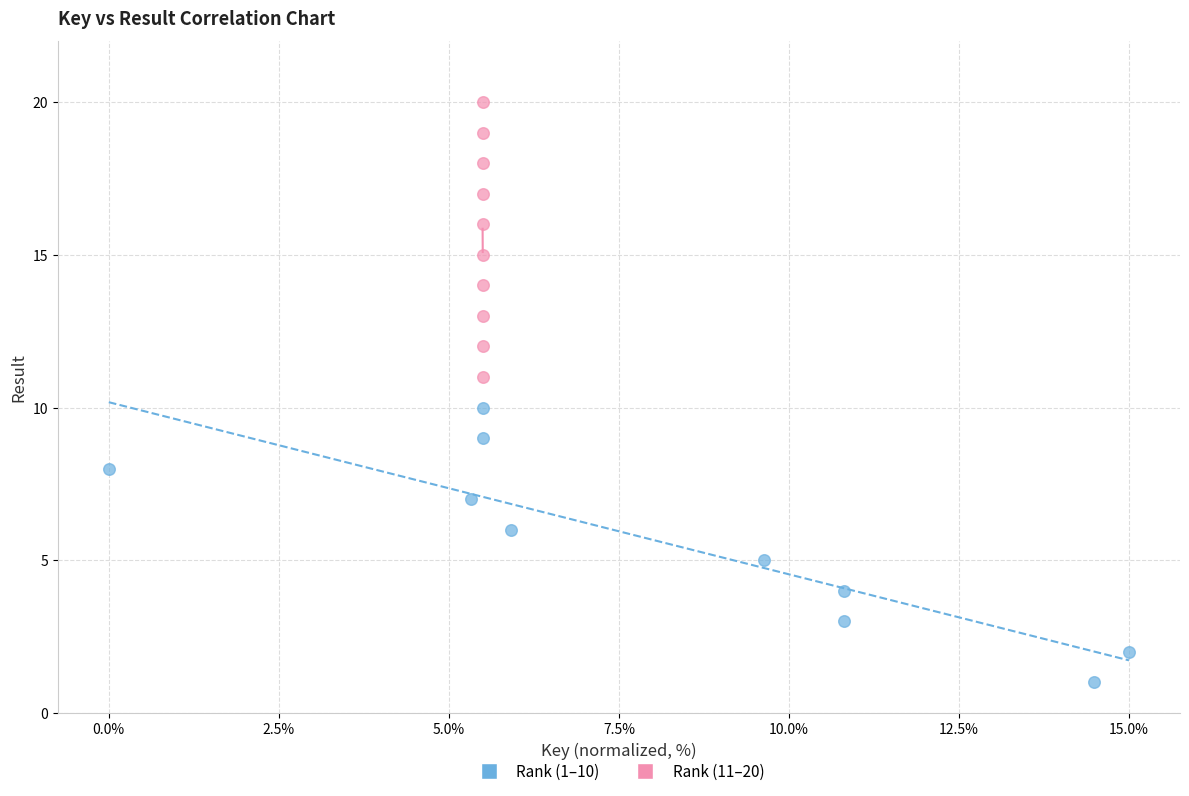

Which series contains the highest Y value?

Rank (11–20)